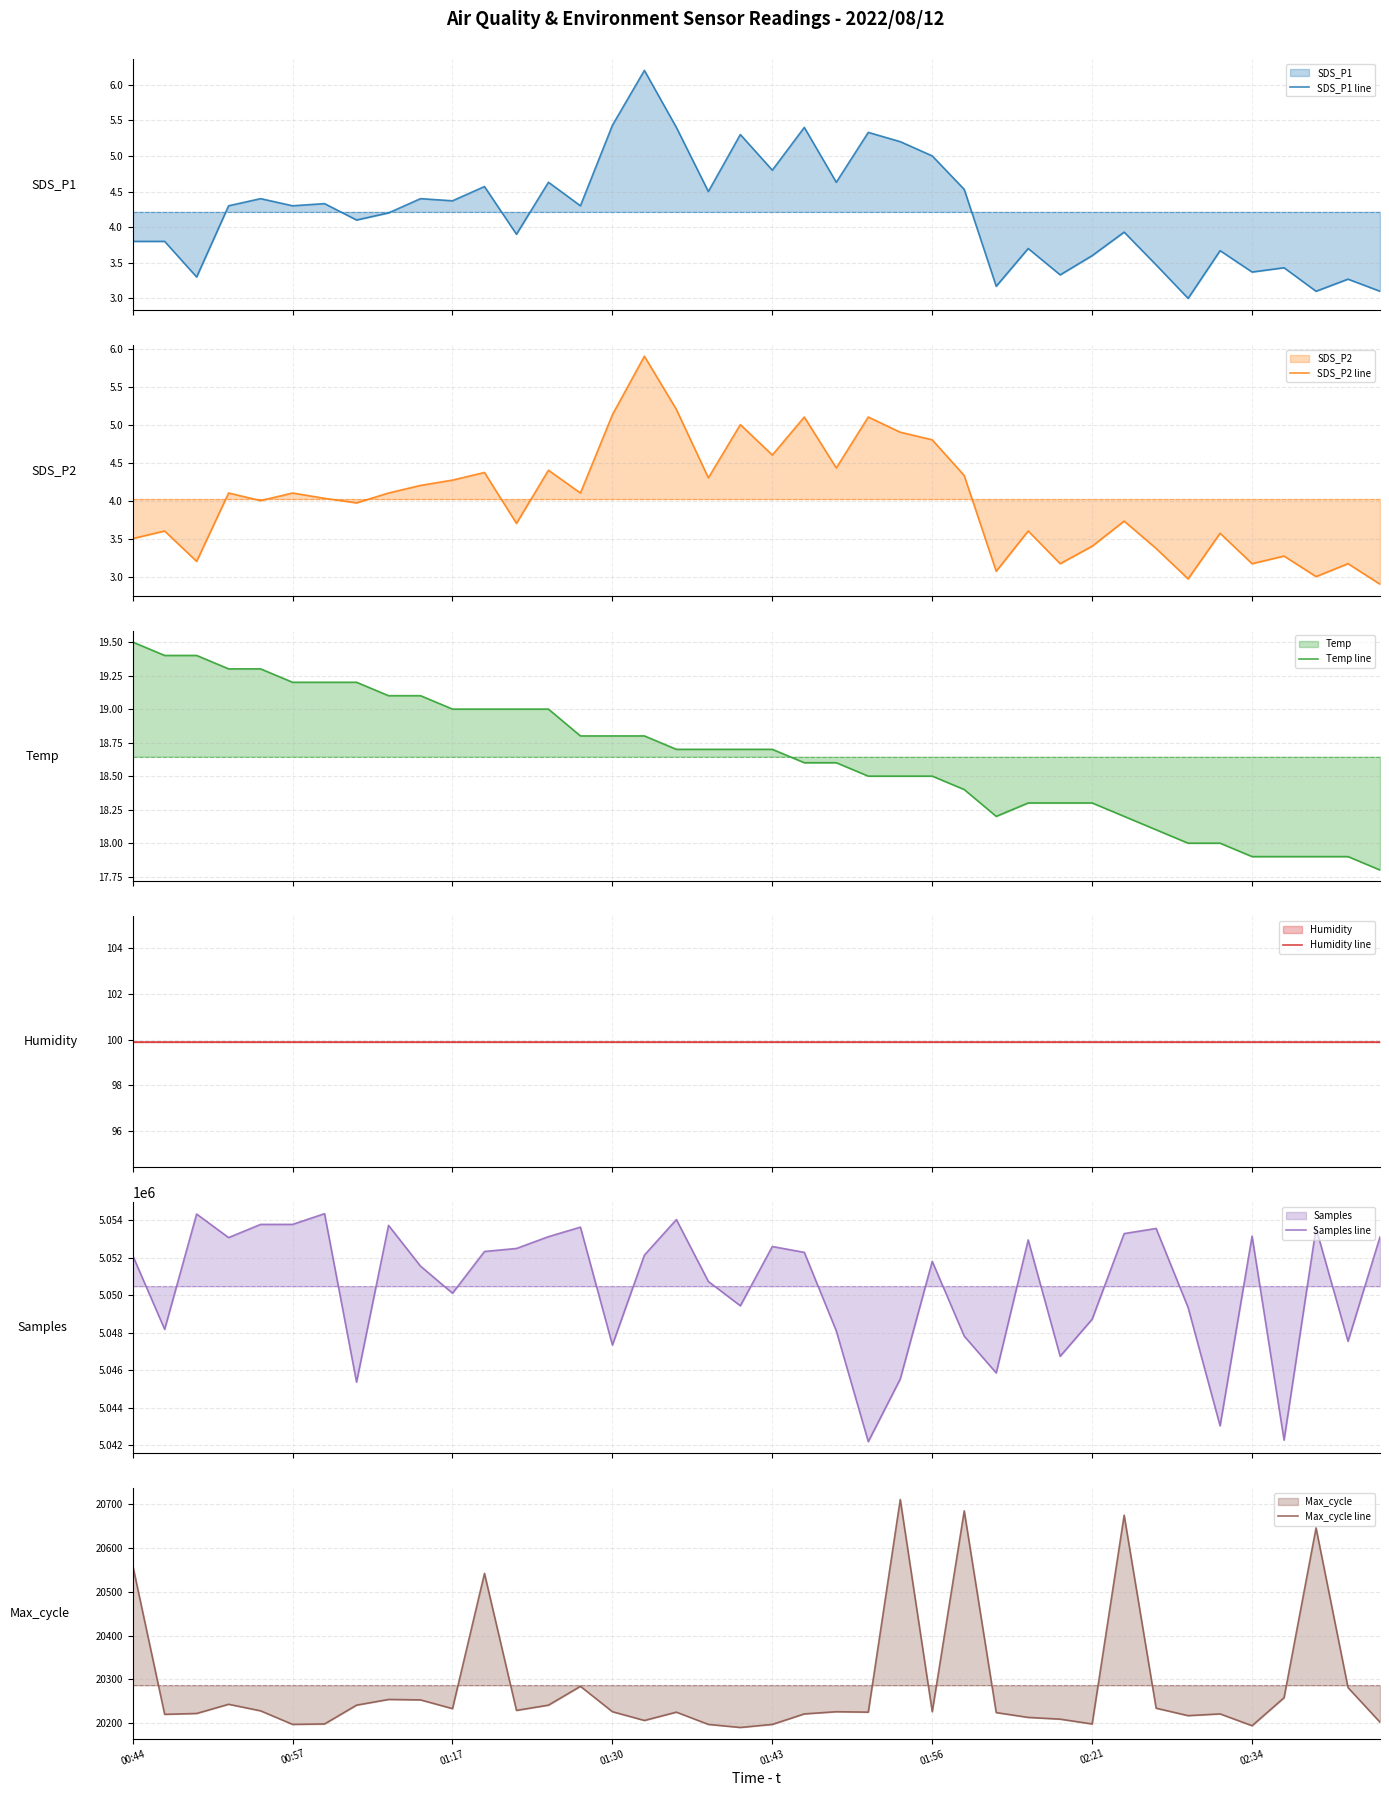

Reading left to right, extract all data points from this chart.

SDS_P1 line: 3.8	3.8	3.3	4.3	4.4	4.3	4.3	4.1	4.2	4.4	4.4	4.6	3.9	4.6	4.3	5.4	6.2	5.4	4.5	5.3	4.8	5.4	4.6	5.3	5.2	5.0	4.5	3.2	3.7	3.3	3.6	3.9	3.5	3.0	3.7	3.4	3.4	3.1	3.3	3.1
SDS_P2 line: 3.5	3.6	3.2	4.1	4.0	4.1	4.0	4.0	4.1	4.2	4.3	4.4	3.7	4.4	4.1	5.1	5.9	5.2	4.3	5.0	4.6	5.1	4.4	5.1	4.9	4.8	4.3	3.1	3.6	3.2	3.4	3.7	3.4	3.0	3.6	3.2	3.3	3.0	3.2	2.9
Temp line: 19.5	19.4	19.4	19.3	19.3	19.2	19.2	19.2	19.1	19.1	19.0	19.0	19.0	19.0	18.8	18.8	18.8	18.7	18.7	18.7	18.7	18.6	18.6	18.5	18.5	18.5	18.4	18.2	18.3	18.3	18.3	18.2	18.1	18.0	18.0	17.9	17.9	17.9	17.9	17.8
Humidity line: 99.9	99.9	99.9	99.9	99.9	99.9	99.9	99.9	99.9	99.9	99.9	99.9	99.9	99.9	99.9	99.9	99.9	99.9	99.9	99.9	99.9	99.9	99.9	99.9	99.9	99.9	99.9	99.9	99.9	99.9	99.9	99.9	99.9	99.9	99.9	99.9	99.9	99.9	99.9	99.9
Samples line: 5052128.0	5048182.0	5054330.0	5053075.0	5053777.0	5053778.0	5054350.0	5045370.0	5053726.0	5051554.0	5050109.0	5052334.0	5052495.0	5053124.0	5053632.0	5047347.0	5052141.0	5054035.0	5050736.0	5049439.0	5052599.0	5052287.0	5048100.0	5042196.0	5045539.0	5051809.0	5047821.0	5045859.0	5052950.0	5046748.0	5048725.0	5053288.0	5053562.0	5049345.0	5043037.0	5053152.0	5042277.0	5053580.0	5047546.0	5053113.0
Max_cycle line: 20561.0	20220.0	20222.0	20243.0	20228.0	20197.0	20198.0	20241.0	20254.0	20253.0	20233.0	20542.0	20229.0	20241.0	20284.0	20226.0	20206.0	20225.0	20197.0	20190.0	20197.0	20221.0	20226.0	20225.0	20711.0	20226.0	20685.0	20224.0	20213.0	20209.0	20198.0	20675.0	20234.0	20217.0	20221.0	20194.0	20258.0	20646.0	20281.0	20202.0